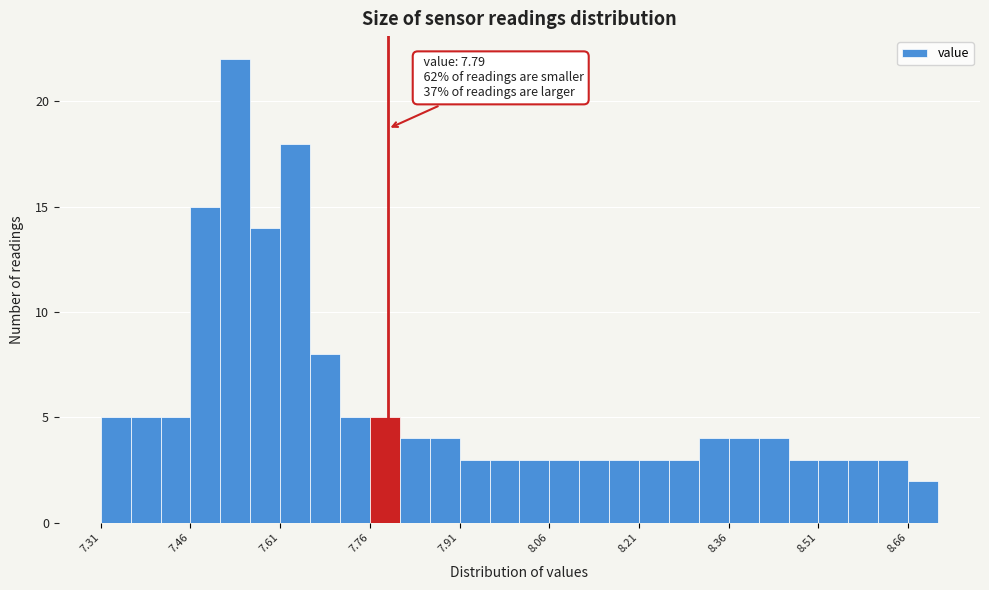

Read against the x-axis, roughly where is the centre of the tallest bar?

7.54